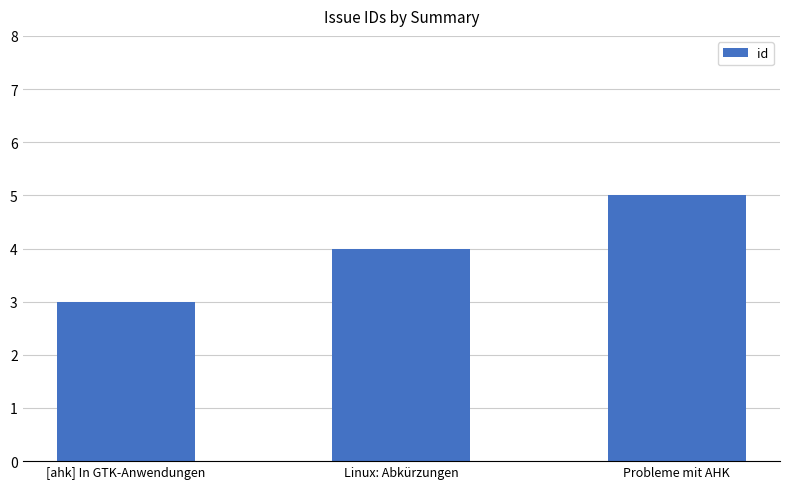

Reading left to right, what are all the values shown in this chart?

[ahk] In GTK-Anwendungen=3	Linux: Abkürzungen=4	Probleme mit AHK=5